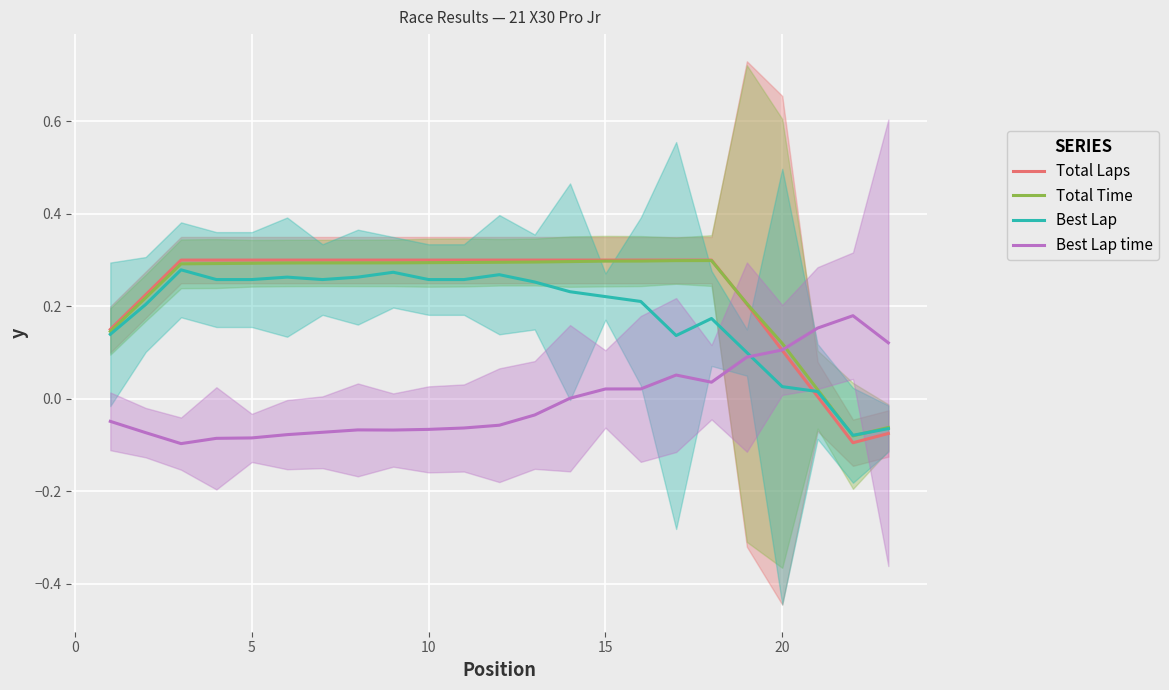

How many lines are shown in the chart?

4